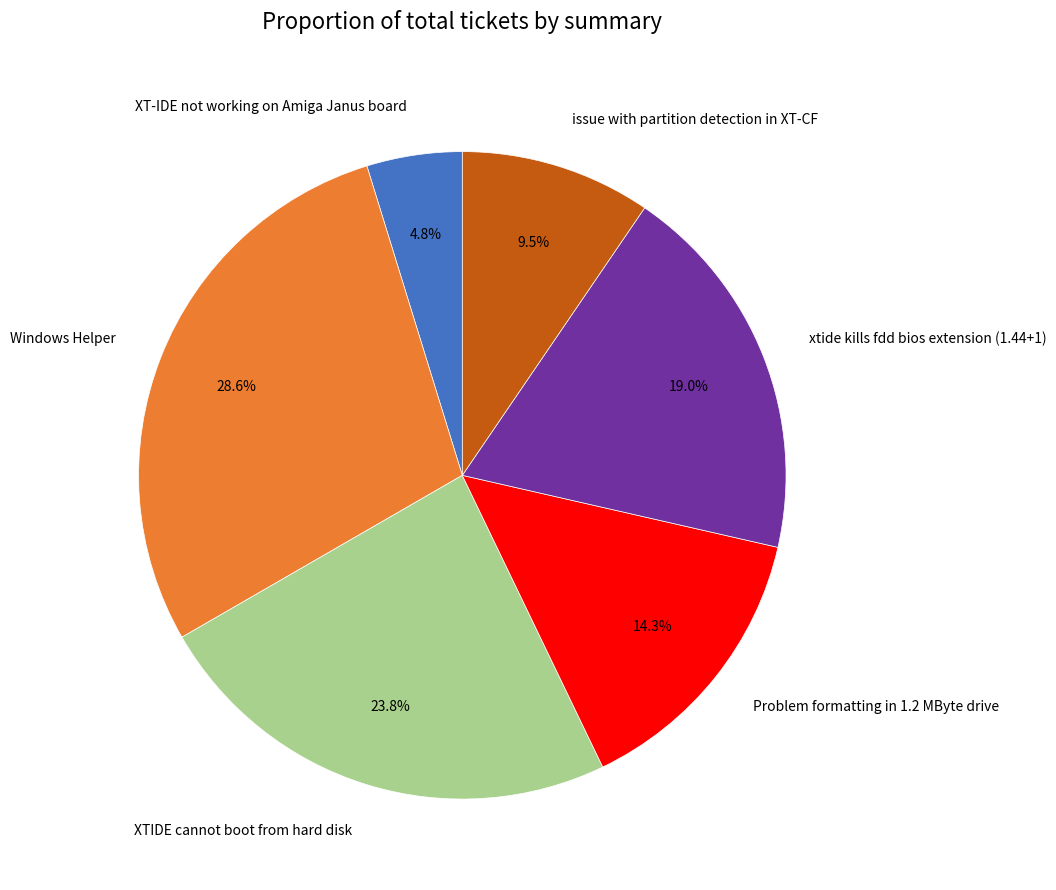

How many slices are in this pie chart?

6